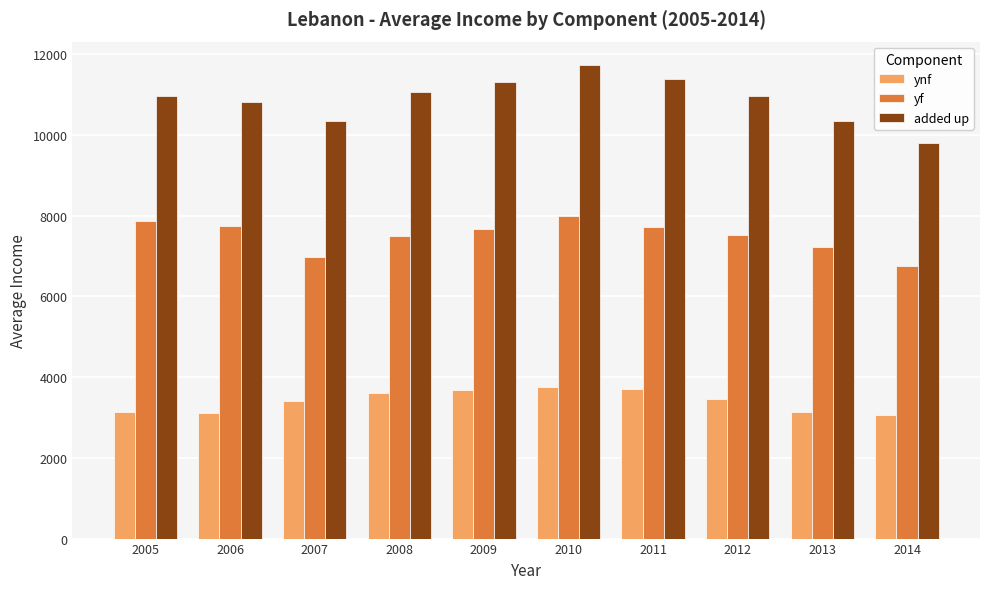

Which series has the widest spread of values?

added up